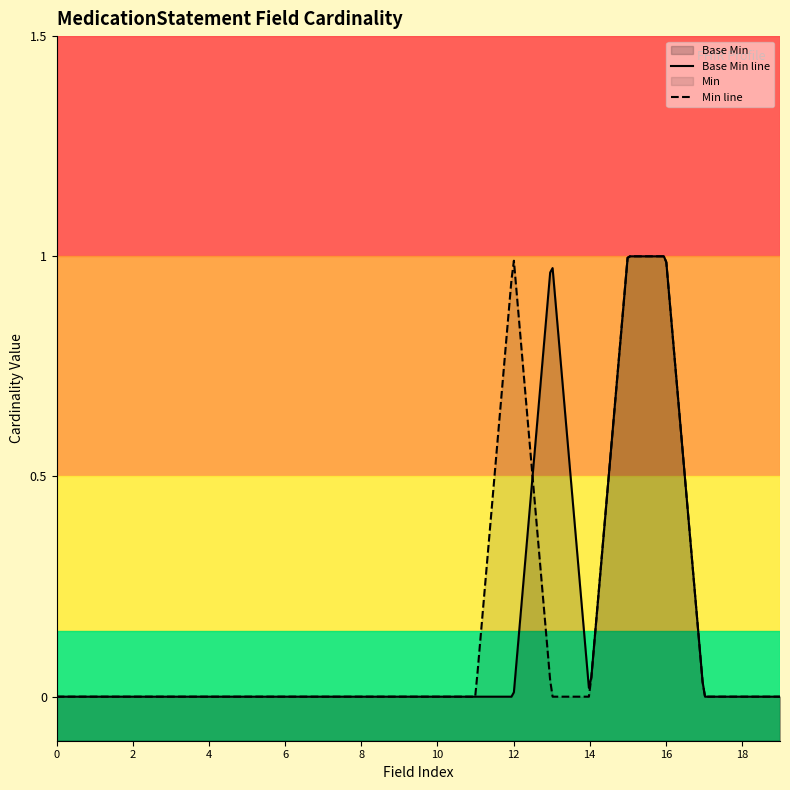

Reading left to right, transcribe all the data shown in this chart.

MedicationStatement=0	MedicationStatement.id=0	MedicationStatement.meta=0	MedicationStatement.implicitRules=0	MedicationStatement.language=0	MedicationStatement.text=0	MedicationStatement.contained=0	MedicationStatement.extension=0	MedicationStatement.modifierExtension=0	MedicationStatement.identifier=0	MedicationStatement.basedOn=0	MedicationStatement.partOf=0	MedicationStatement.status=0	MedicationStatement.statusReason=1	MedicationStatement.category=0	MedicationStatement.medication[x]=1	MedicationStatement.subject=1	MedicationStatement.context=0	MedicationStatement.effective[x]=0	MedicationStatement.dateAsserted=0